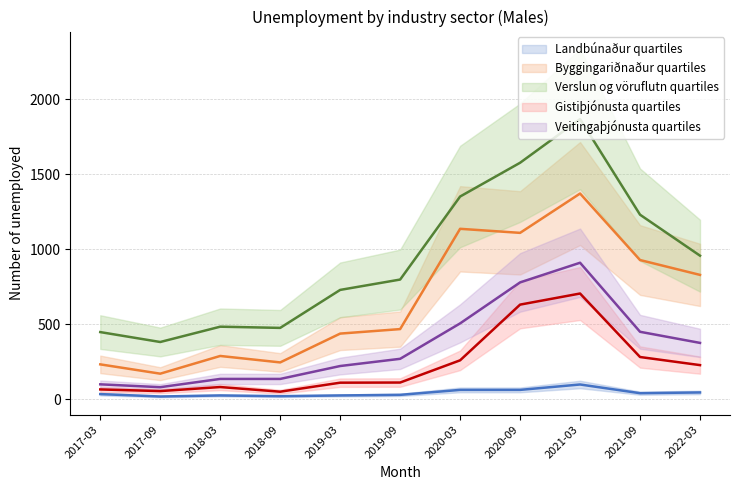

What are all the series names shown in the legend?

Landbúnaður, Byggingariðnaður, Verslun og vöruflutn, Gistiþjónusta, Veitingaþjónusta